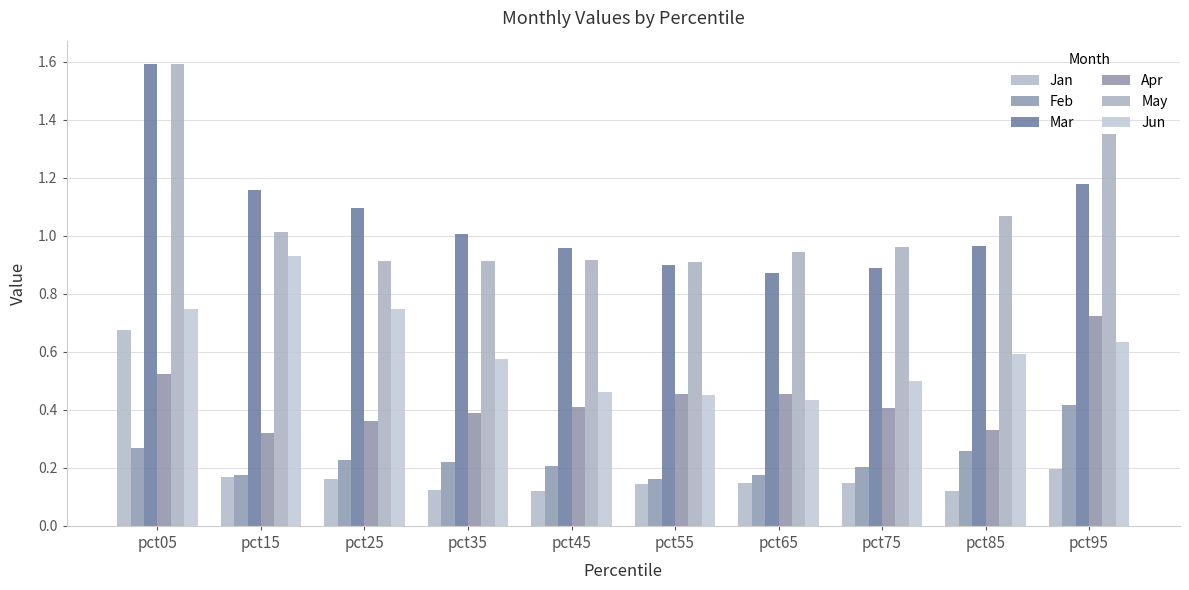

List the series in order of their peak value, lowest first.

Feb, Jan, Apr, Jun, May, Mar